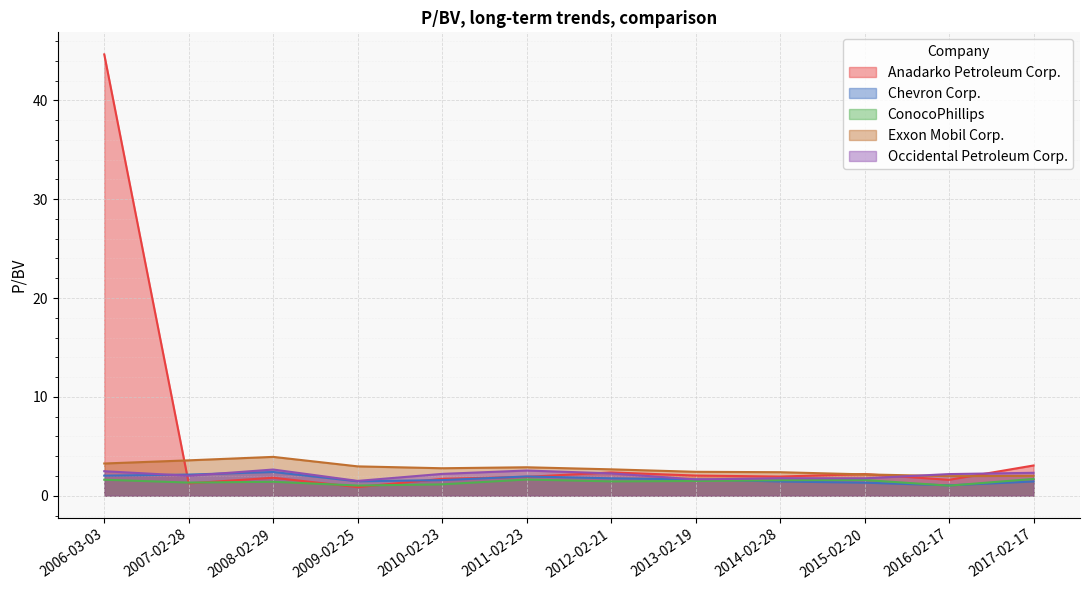

What position from the left is 2006-03-03?

1